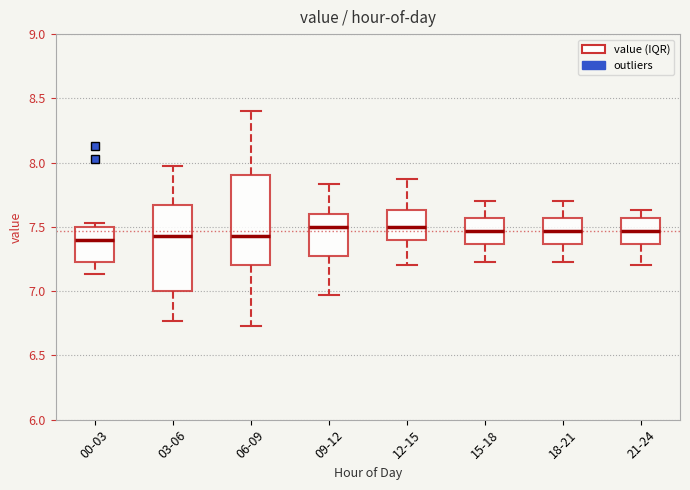

Where is the upper edge of the box for 00-03 on the y-axis? The values are not printed on the chart, so give them approximately, as read against the axis.

7.50